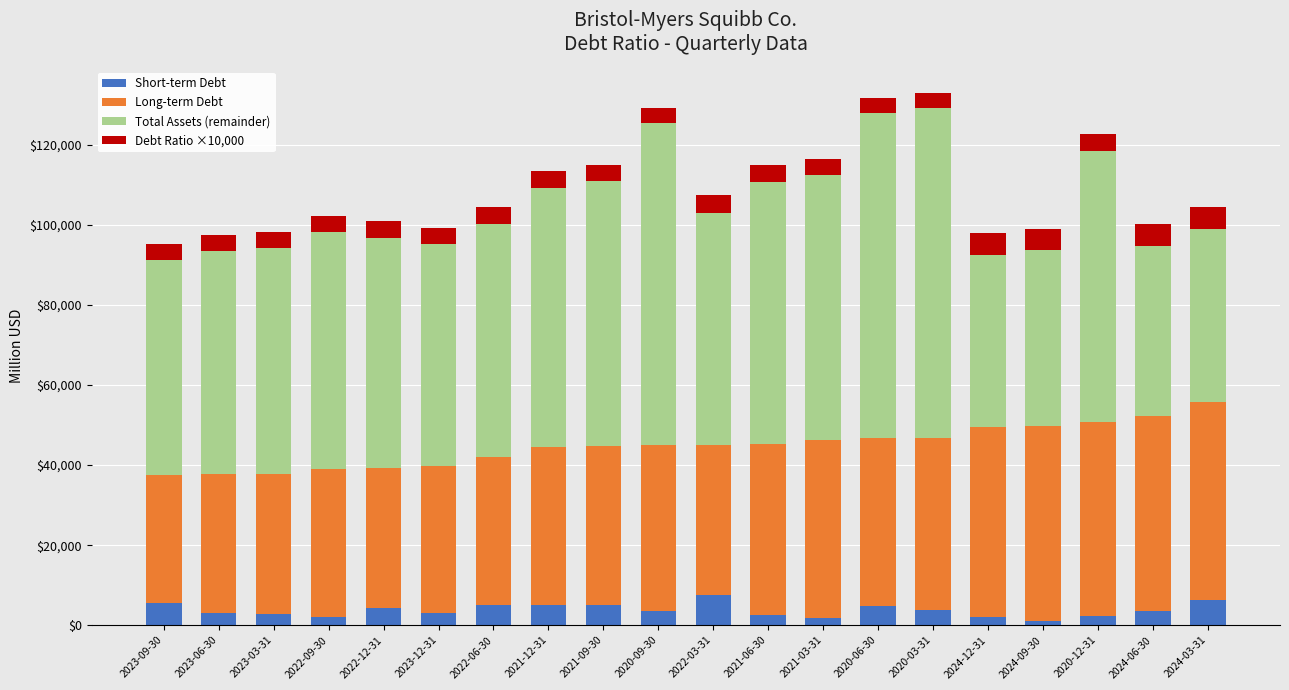

What is the average value of the Short-term Debt series?

3756